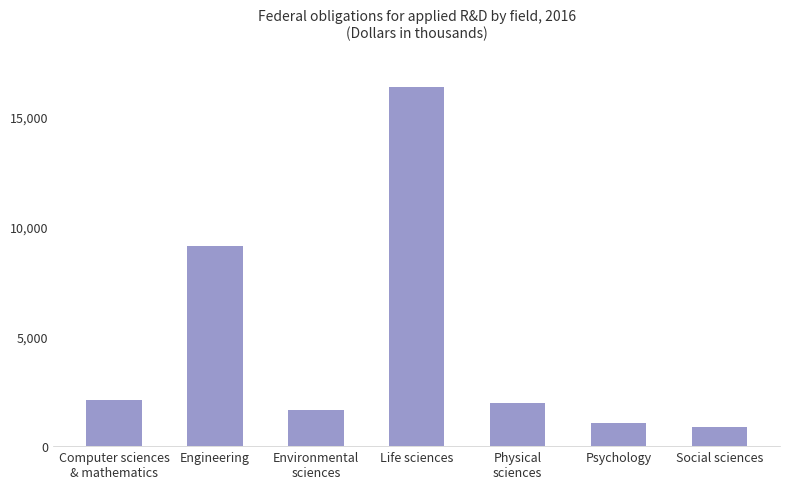

Are the bars horizontal?

No